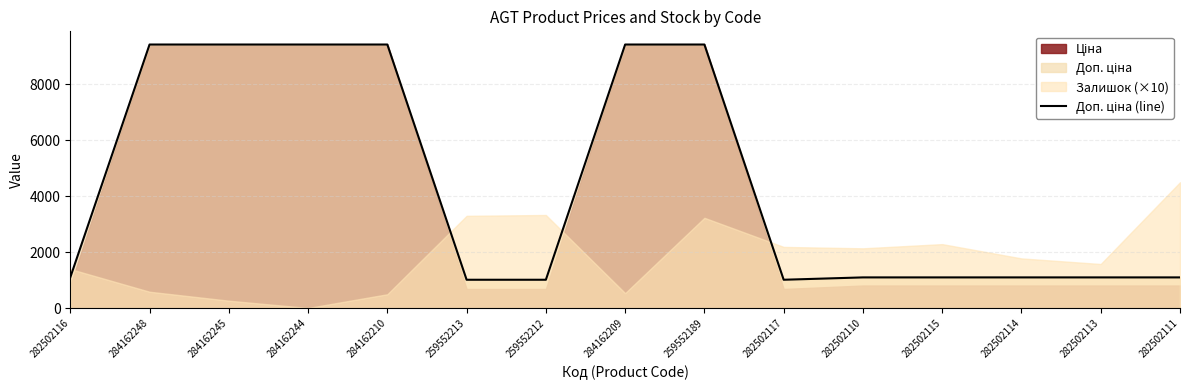

Reading left to right, transcribe all the data shown in this chart.

1101.8	9416.9	9416.9	9416.9	9416.9	1017.8	1017.8	9416.9	9416.9	1017.8	1101.8	1101.8	1101.8	1101.8	1101.8